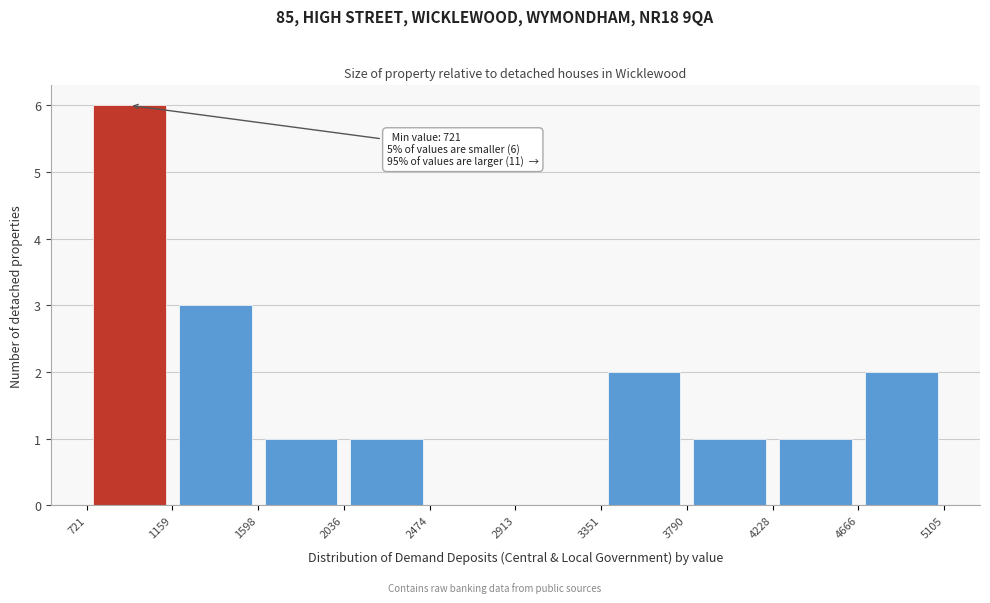

Over which range of the x-axis is the bar tallest?

721 to 1159